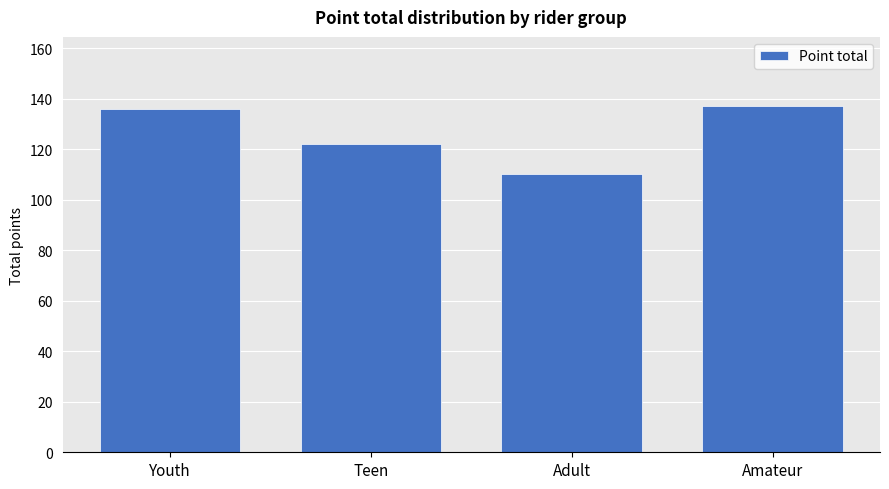

Approximately how many times larger is the value at Youth compared to Amateur?

1.0